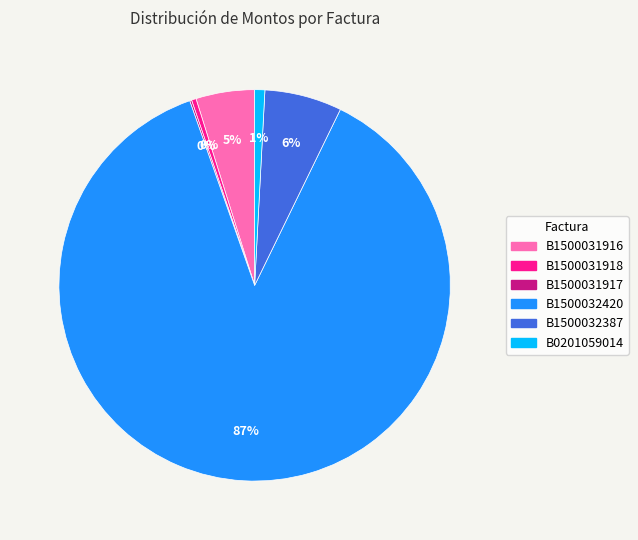

Is there a majority slice in this chart?

Yes